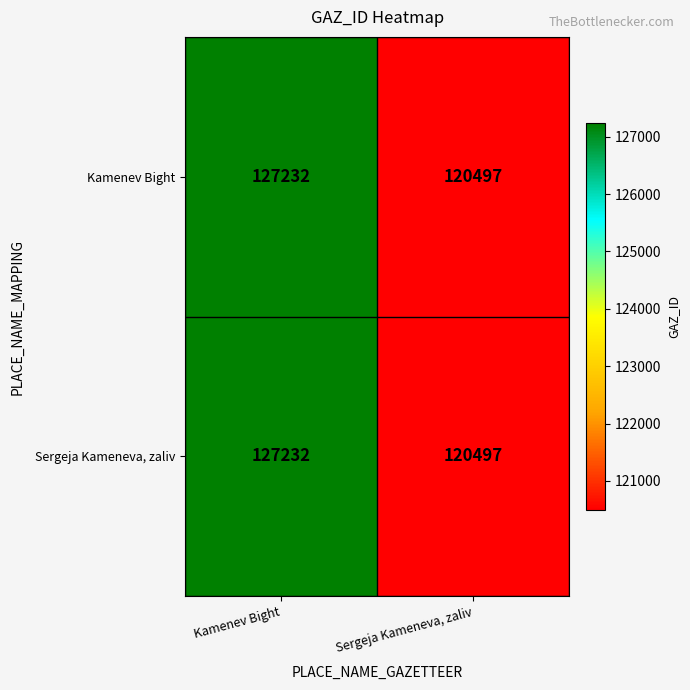

Is the value of Kamenev Bight at Sergeja Kameneva, zaliv greater than the value of Sergeja Kameneva, zaliv at Kamenev Bight?

No